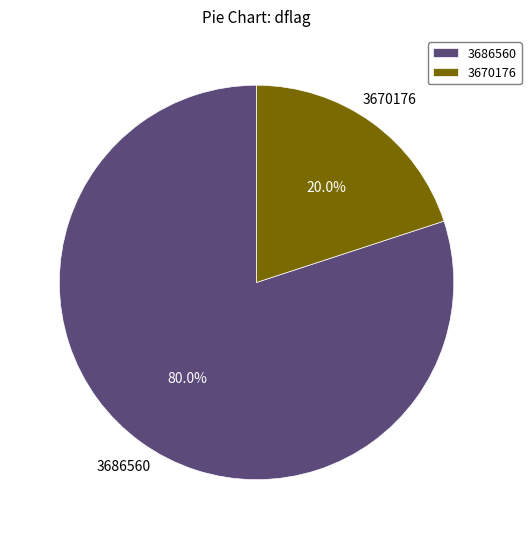

Count the number of slices in the pie.

2